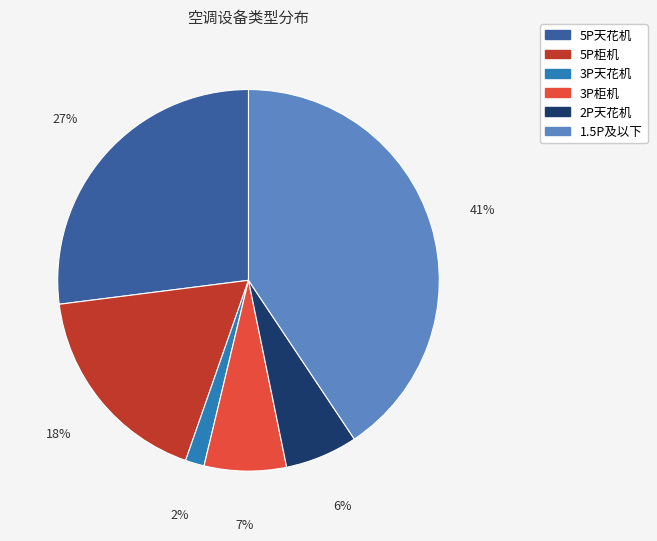

To the nearest percent, what is the average slice percentage?

17%